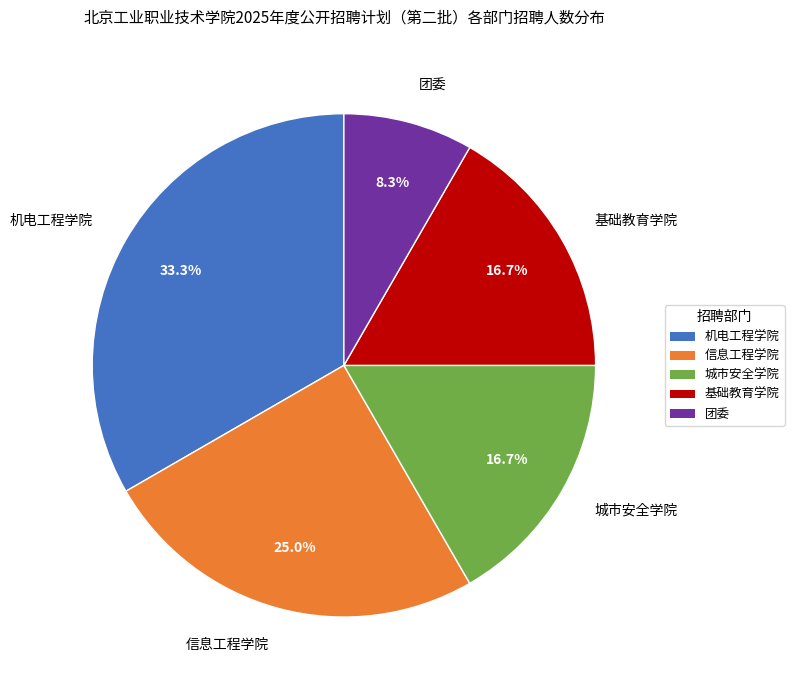

The 信息工程学院 slice represents 33% of the pie. True or false?

False